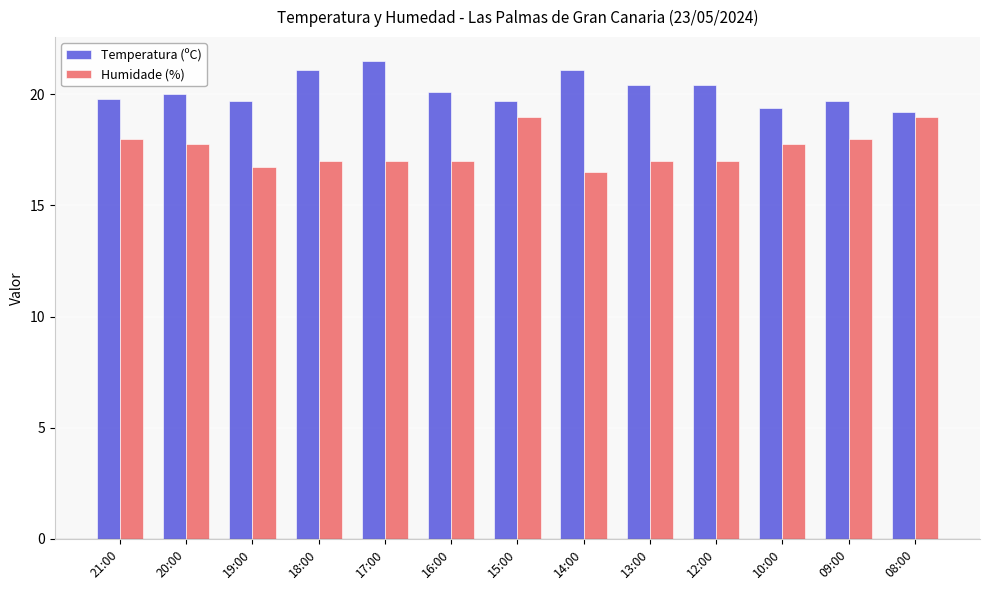

What is the difference between the Temperatura (ºC) values at 17:00 and 21:00?

1.7